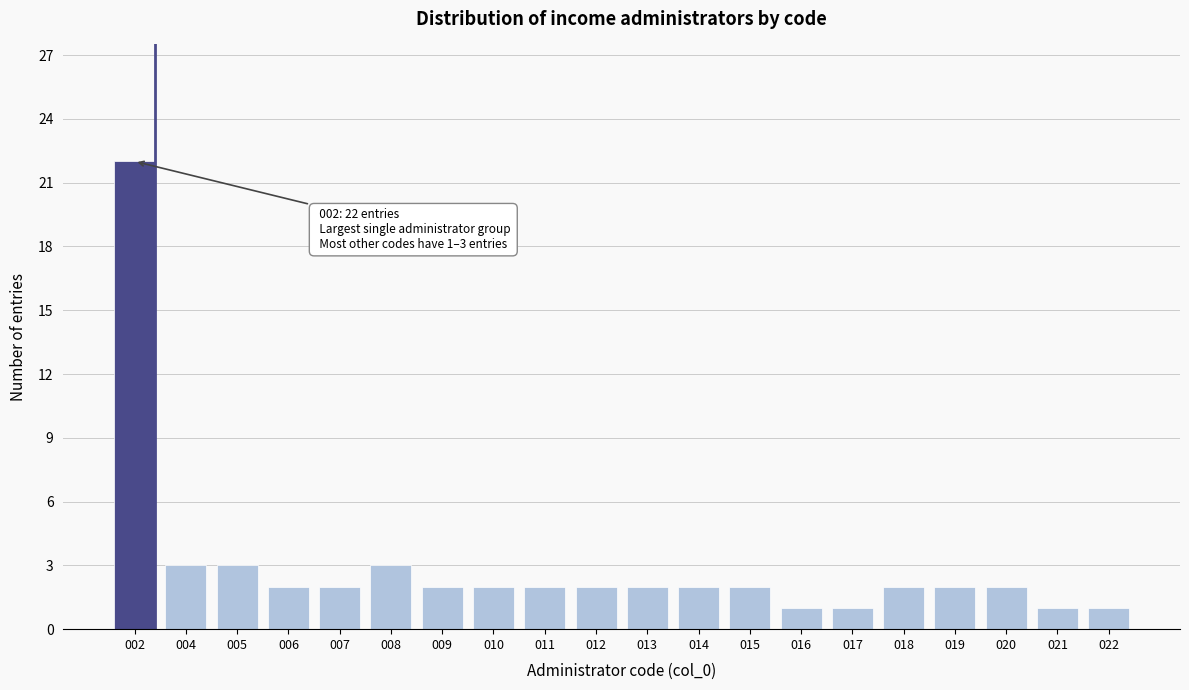

Reading left to right, transcribe all the data shown in this chart.

002=22	004=3	005=3	006=2	007=2	008=3	009=2	010=2	011=2	012=2	013=2	014=2	015=2	016=1	017=1	018=2	019=2	020=2	021=1	022=1